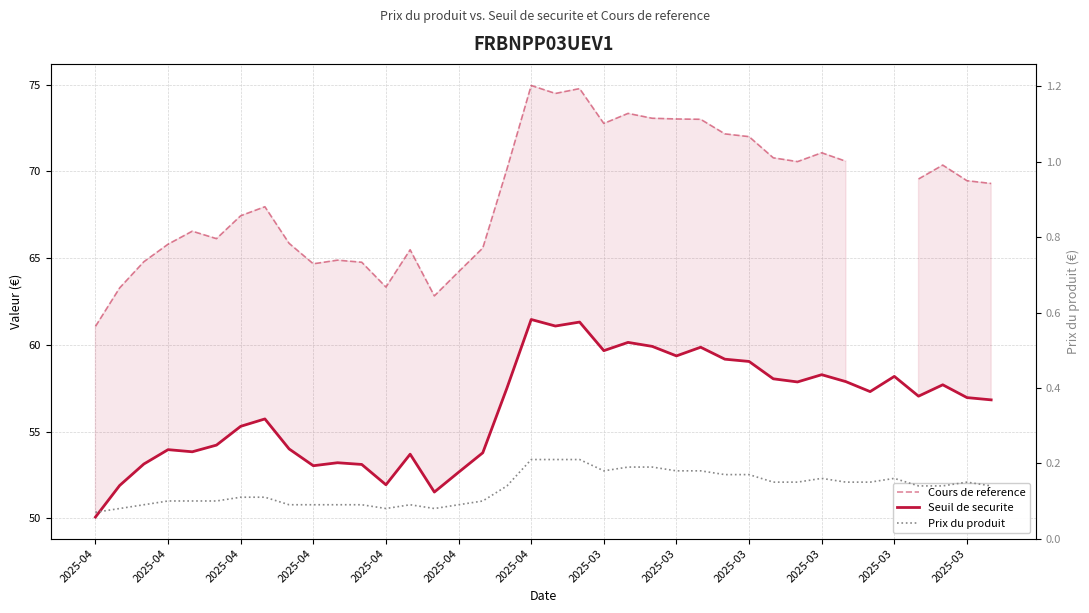

What is the total value across all series at 2025-03?

123.8